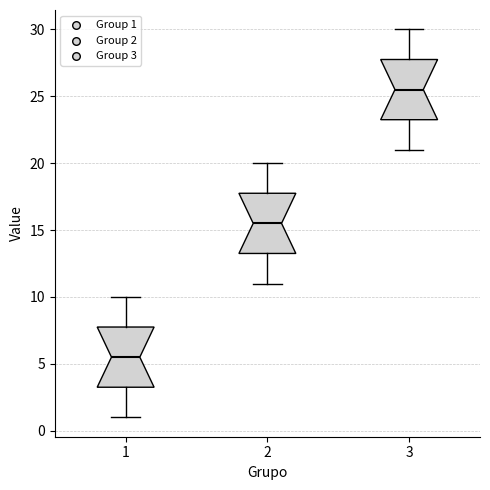

Where is the lower edge of the box at x = 1 on the y-axis? The values are not printed on the chart, so give them approximately, as read against the axis.

3.5